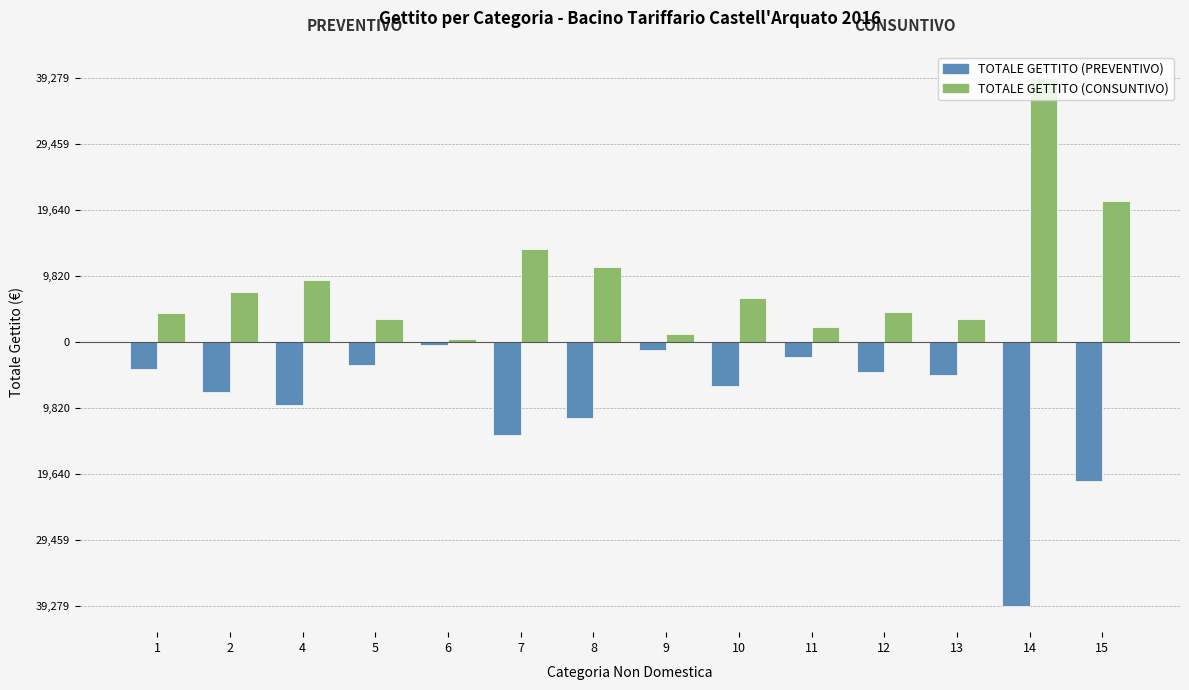

Rank the categories by TOTALE GETTITO (CONSUNTIVO) value from lowest to highest.

6, 9, 11, 13, 5, 1, 12, 10, 2, 4, 8, 7, 15, 14